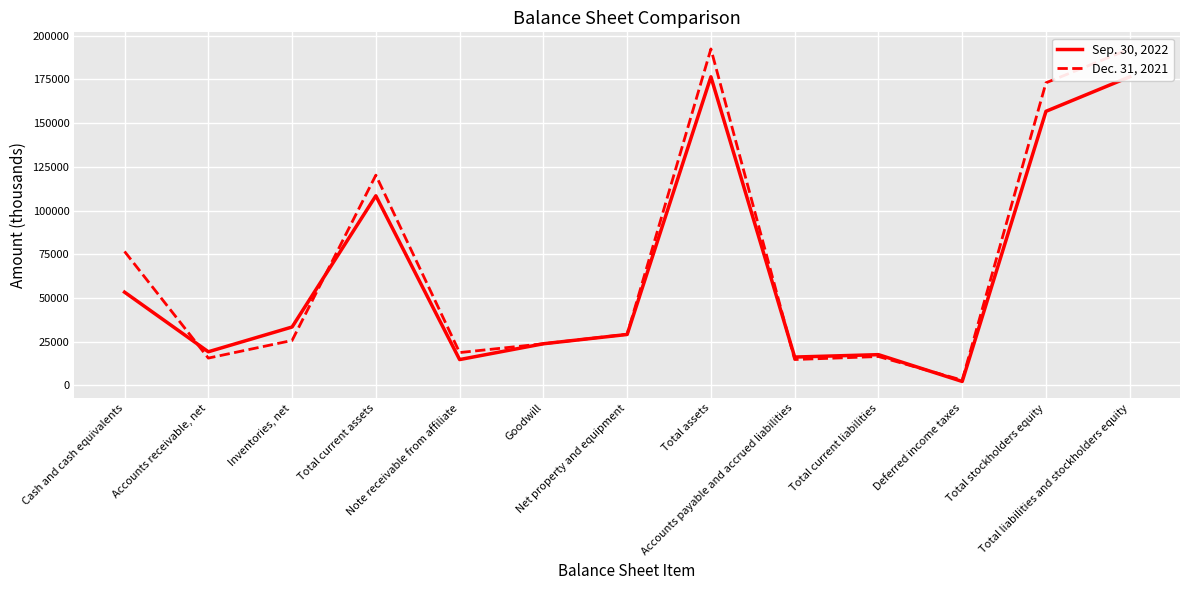

Rank the series at Accounts receivable, net from highest to lowest value.

Sep. 30, 2022, Dec. 31, 2021